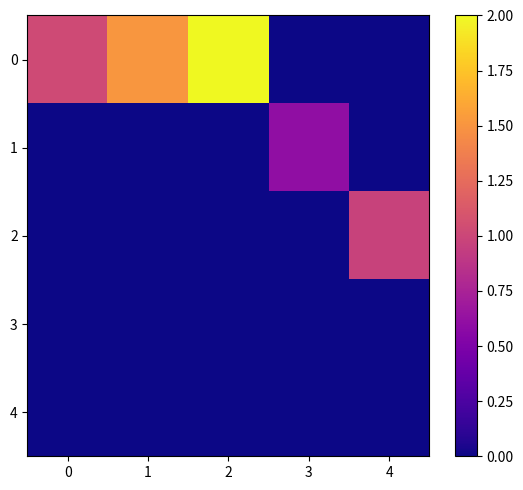

Reading left to right, extract all data points from this chart.

0: 0=1.0	1=1.5	2=2.0	3=0.0	4=0.0
1: 0=0.0	1=0.0	2=0.0	3=0.6	4=0.0
2: 0=0.0	1=0.0	2=0.0	3=0.0	4=1.0
3: 0=0.0	1=0.0	2=0.0	3=0.0	4=0.0
4: 0=0.0	1=0.0	2=0.0	3=0.0	4=0.0